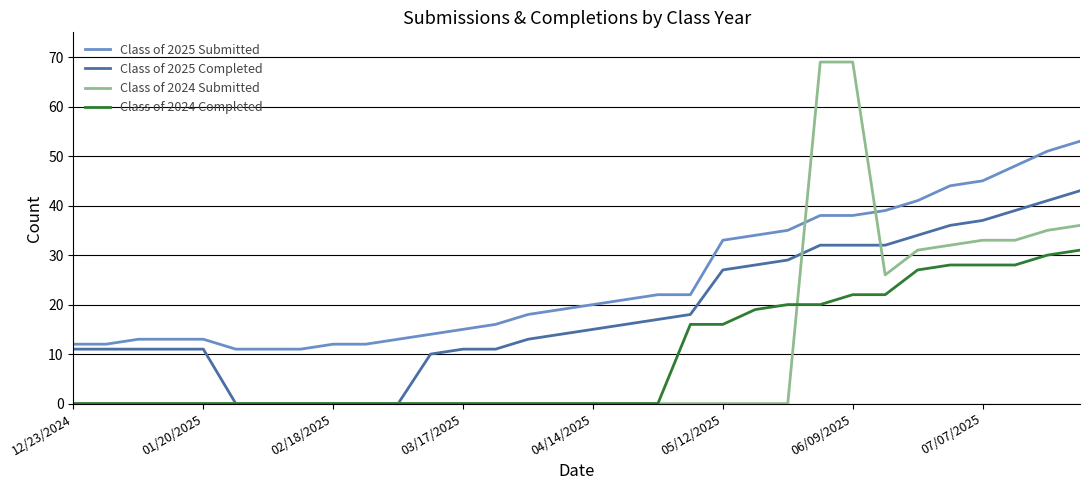

What is the maximum value shown in the chart?

69